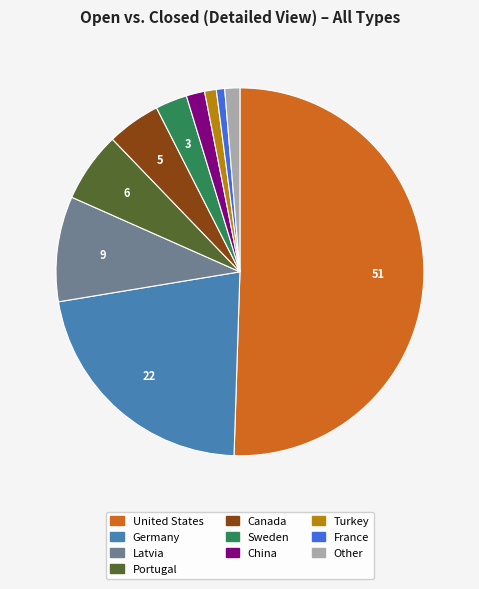

How many segments does this pie chart have?

10